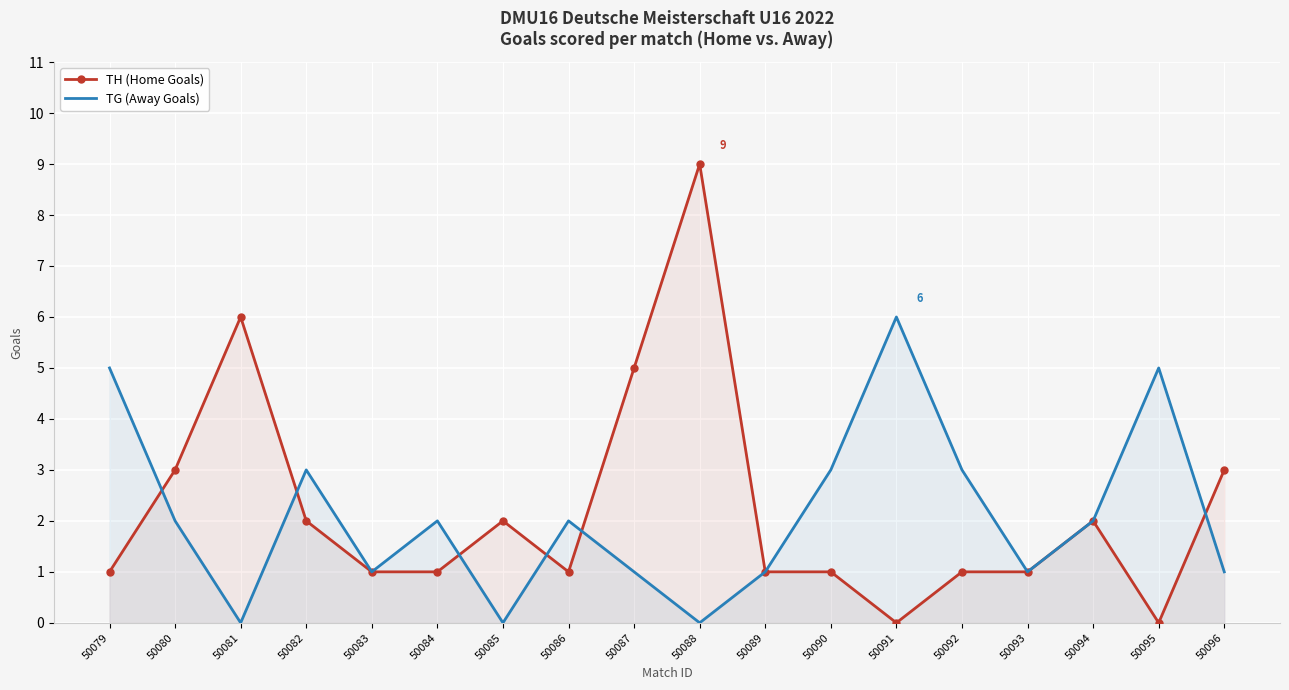

Where do TH (Home Goals) and TG (Away Goals) first cross each other?

50079 and 50080